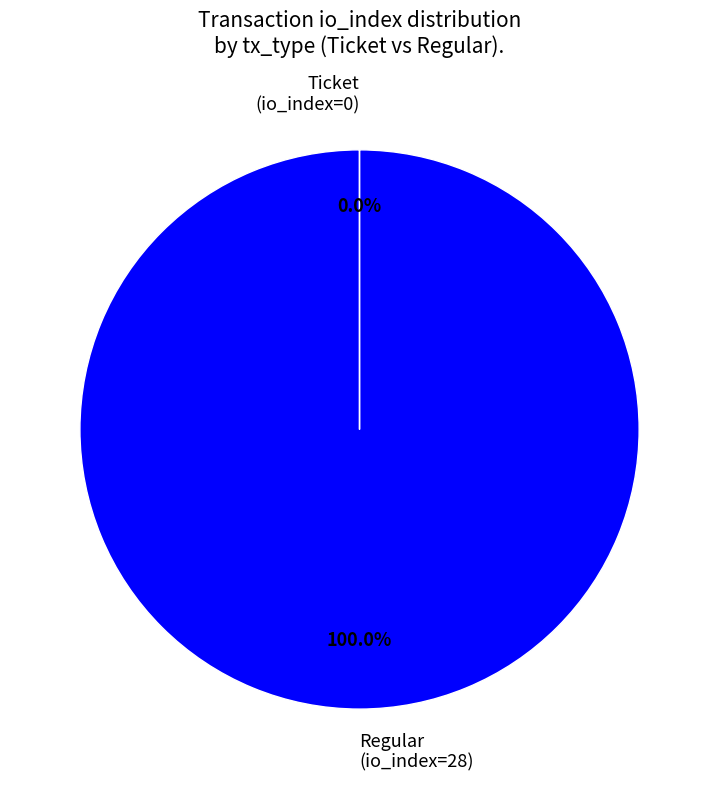

Which slice represents more than half of the pie?

Regular (io_index=28)